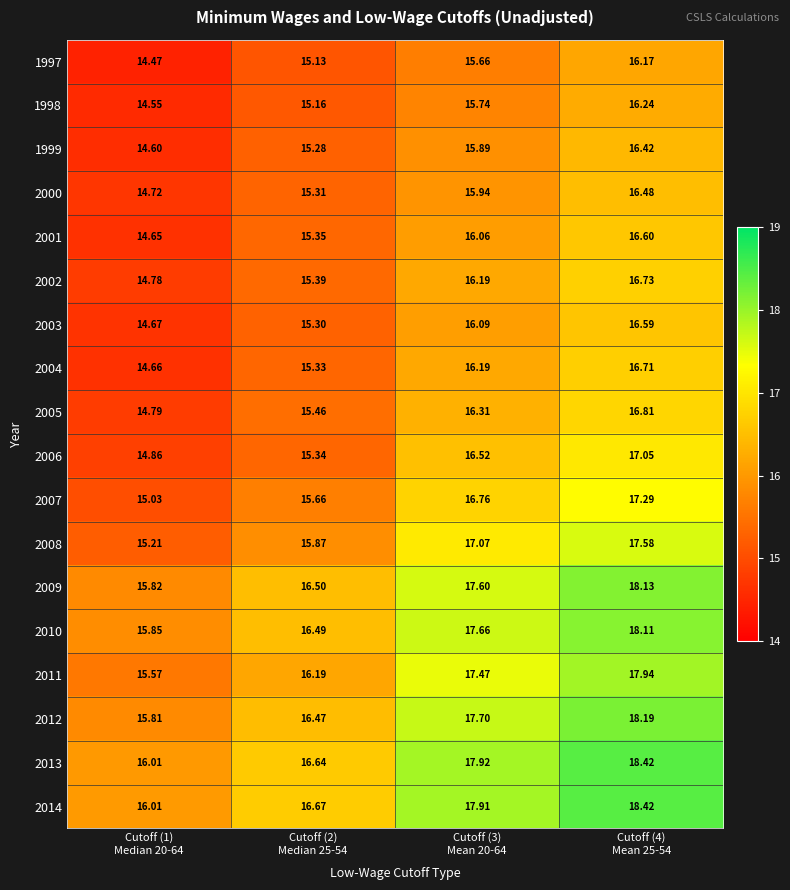

At how many categories does at least one series exceed 14?

4